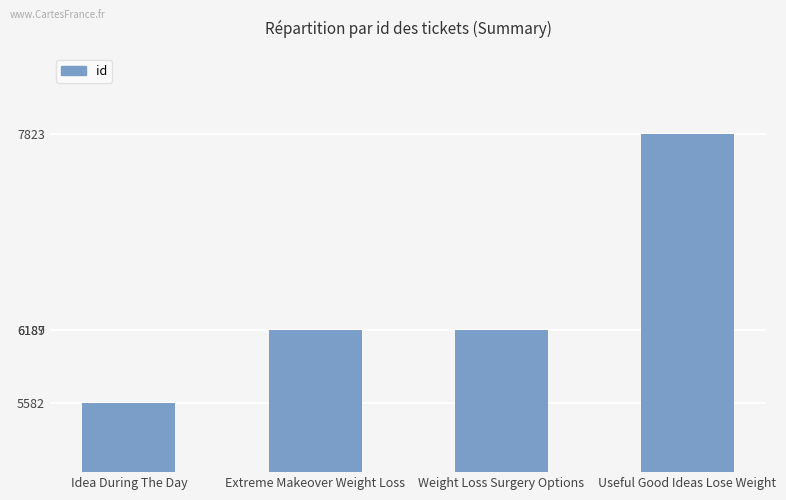

What is the minimum value shown in the chart?

5582